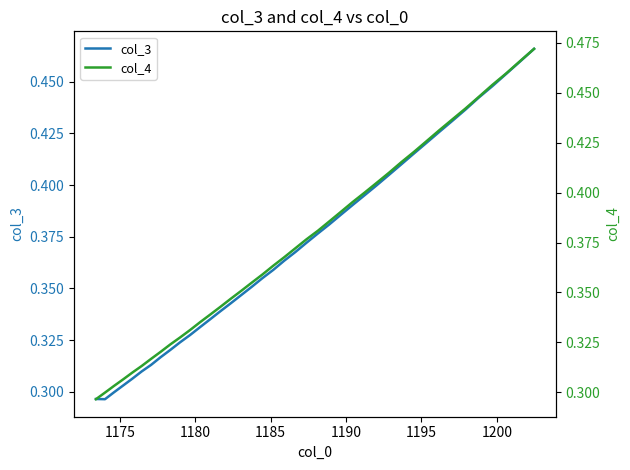

True or false: col_4 has more than 0 interior local peaks.

False